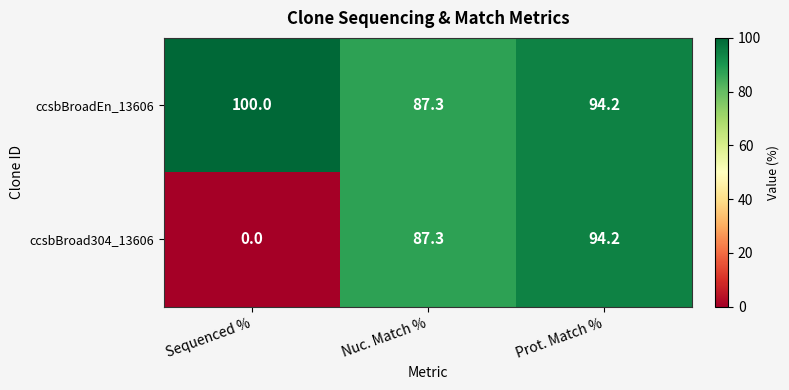

Reading left to right, transcribe all the data shown in this chart.

ccsbBroadEn_13606: 100.0	87.3	94.2
ccsbBroad304_13606: 0.0	87.3	94.2